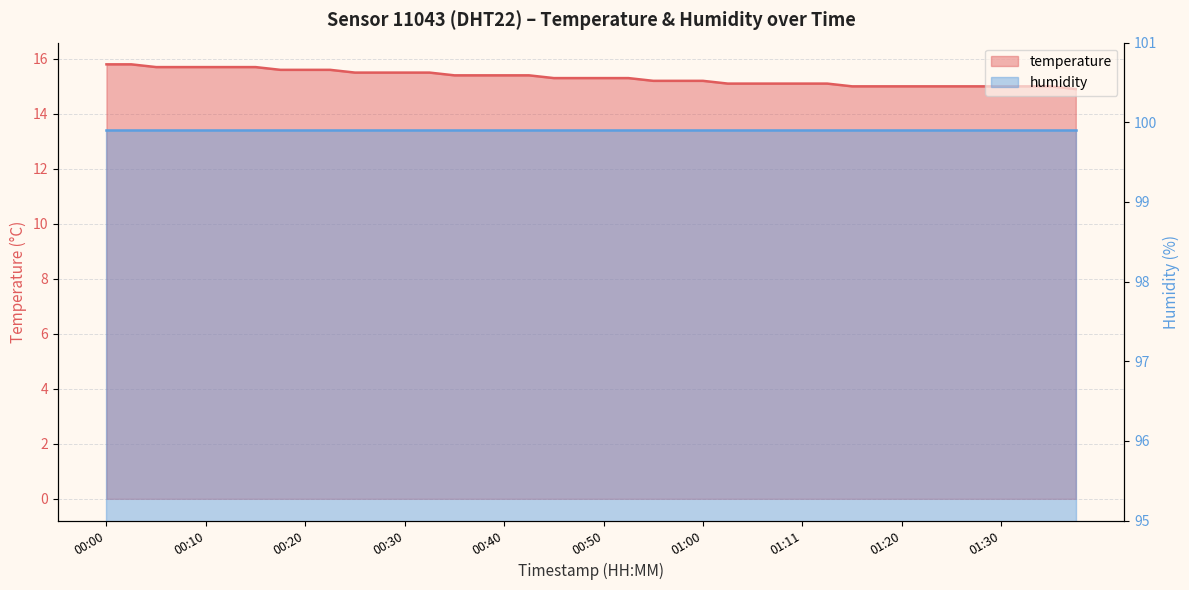

Reading right to left, transcribe all the data shown in this chart.

14.9	15.0	15.0	15.0	15.0	15.0	15.0	15.0	15.0	15.0	15.1	15.1	15.1	15.1	15.1	15.2	15.2	15.2	15.3	15.3	15.3	15.3	15.4	15.4	15.4	15.4	15.5	15.5	15.5	15.5	15.6	15.6	15.6	15.7	15.7	15.7	15.7	15.7	15.8	15.8